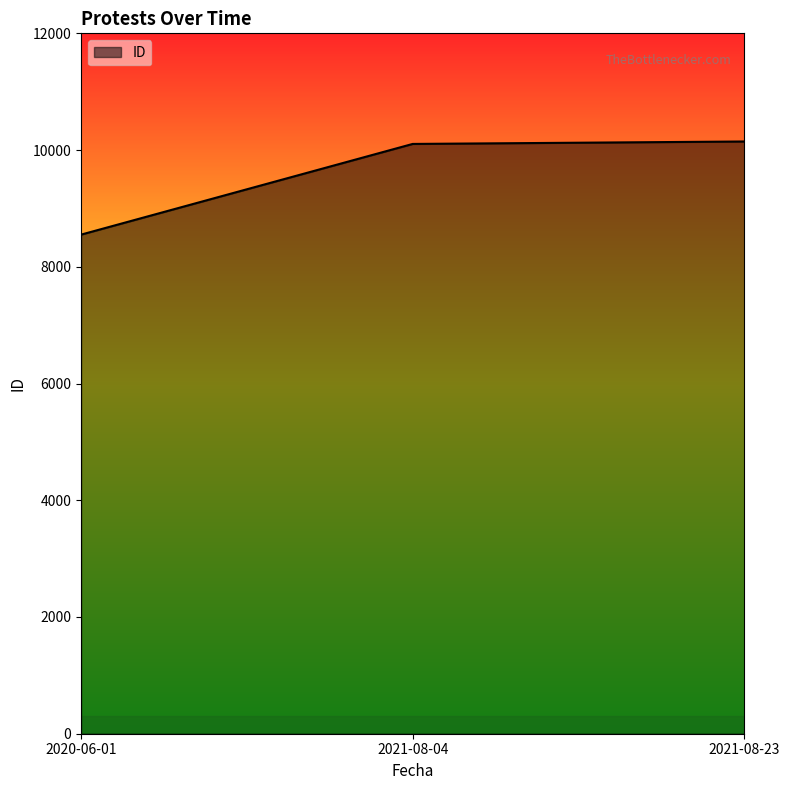

What is the greatest value displayed?

10147